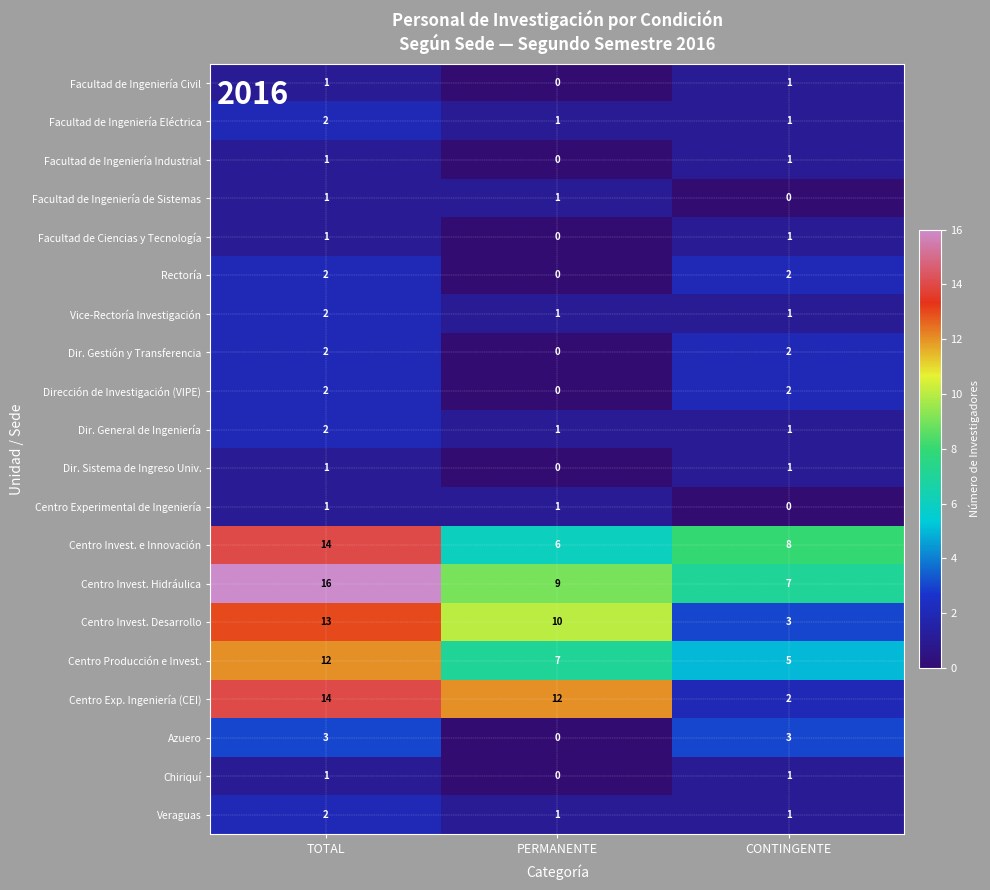

How many distinct data groups are displayed?

20